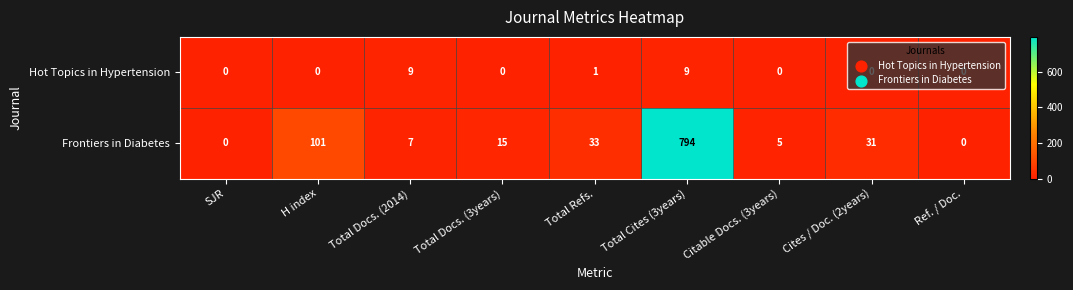

How many Hot Topics in Hypertension values are between 0 and 1?

7